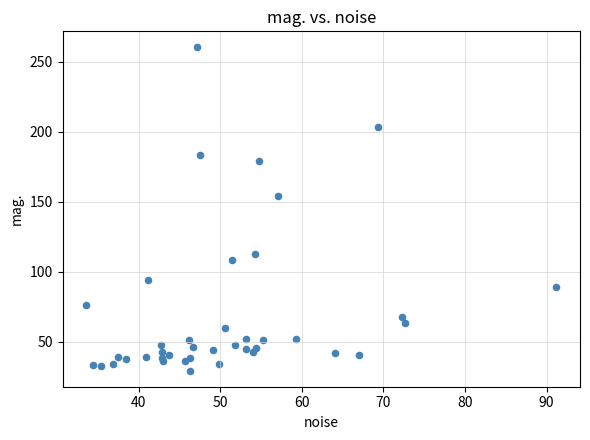

What Y value in the scatter plot is closest to 144?

154.2